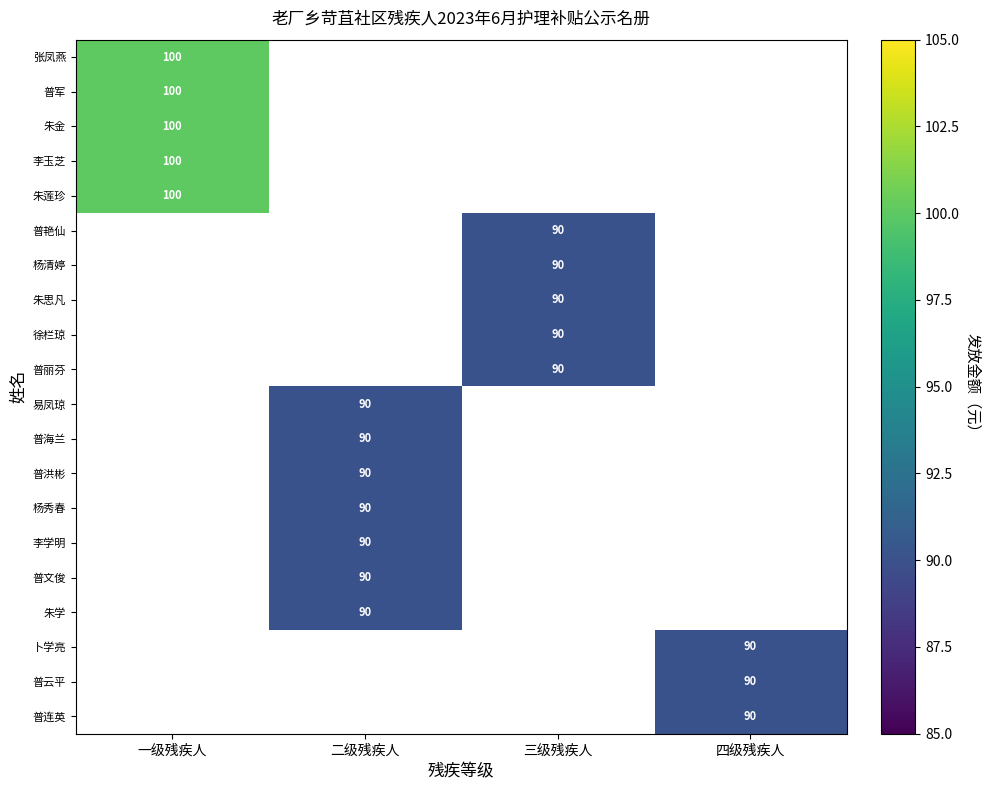

The value of 普丽芬 at 三级残疾人 is 145. True or false?

False